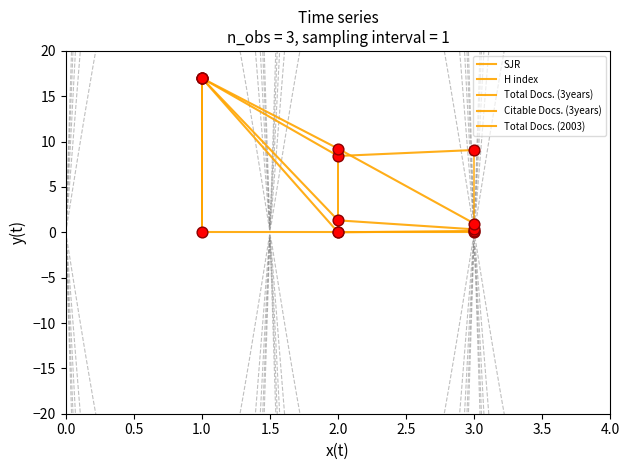

What are all the series names shown in the legend?

SJR, H index, Total Docs. (3years), Citable Docs. (3years), Total Docs. (2003)